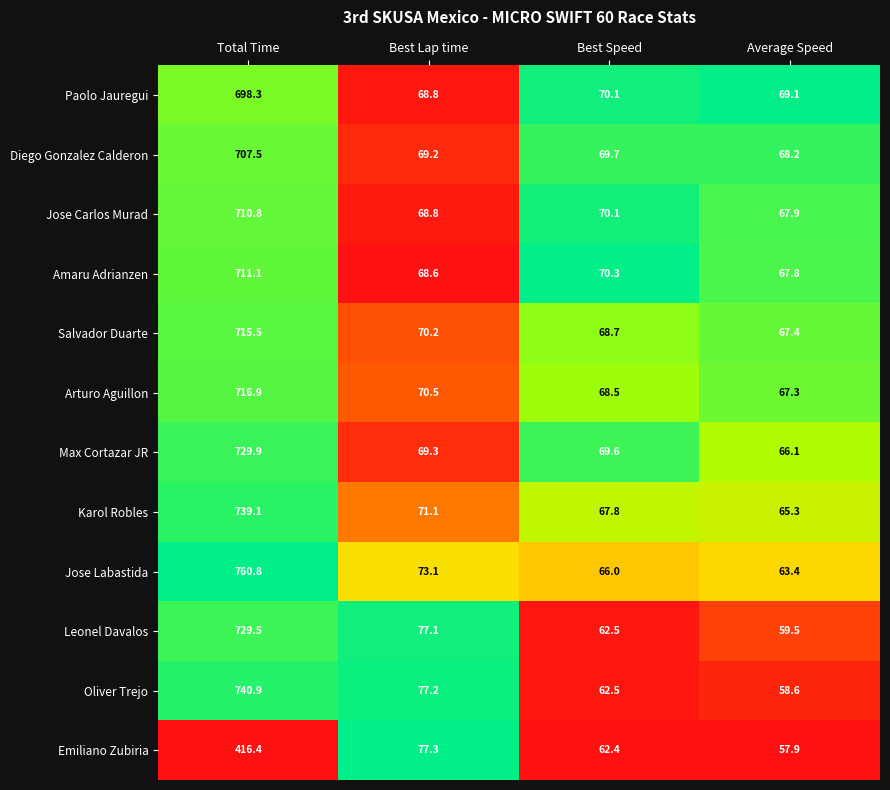

What is the sum of the Leonel Davalos values at Average Speed and Best Speed?

122.0